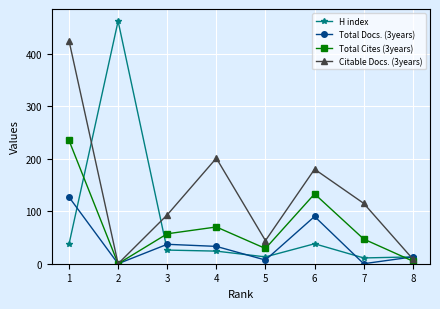

List the series in order of their peak value, highest first.

H index, Citable Docs. (3years), Total Cites (3years), Total Docs. (3years)